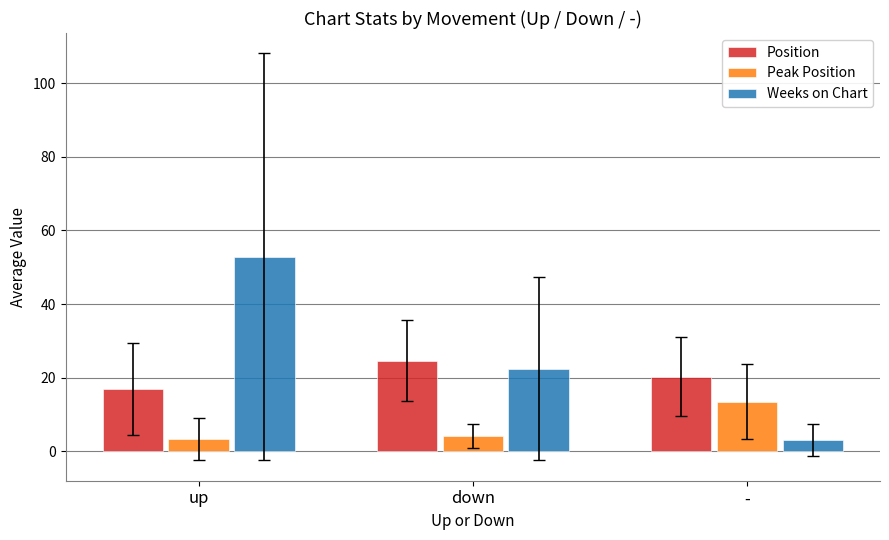

At which label does Weeks on Chart reach its minimum?

-